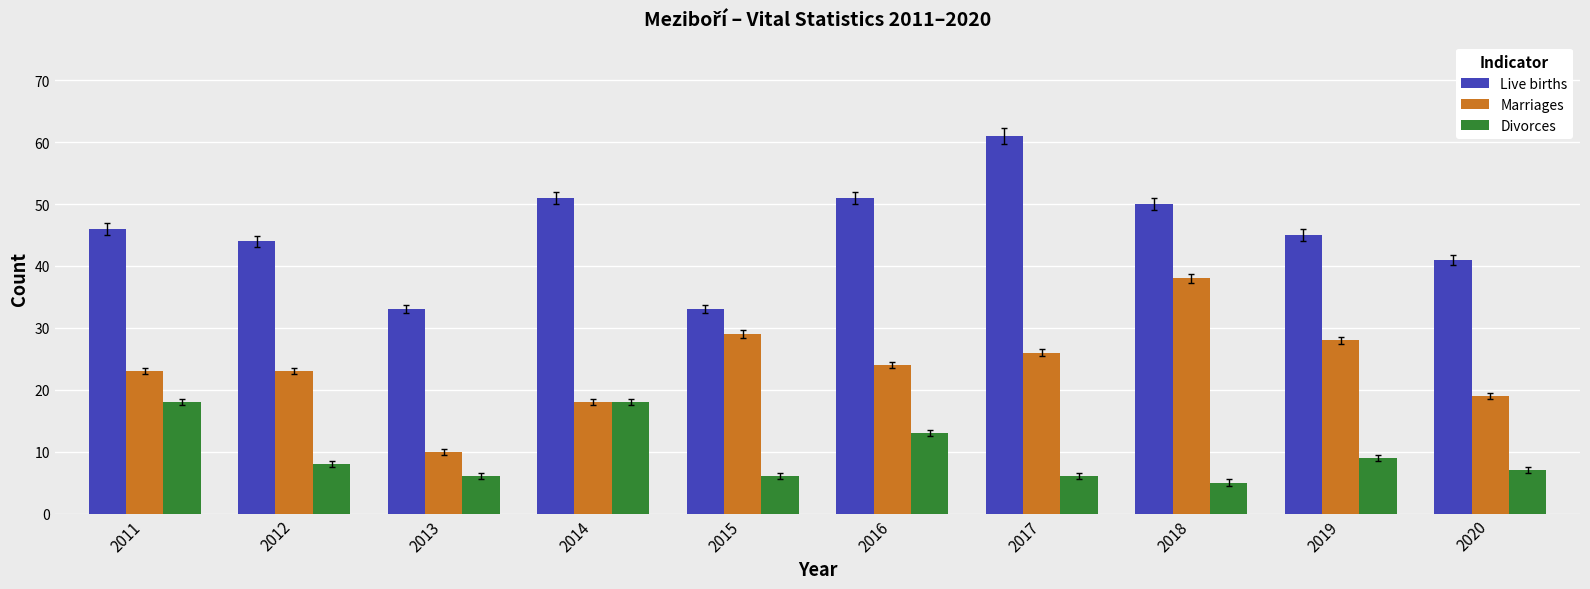

Rank the series by their average value, from lowest to highest.

Divorces, Marriages, Live births